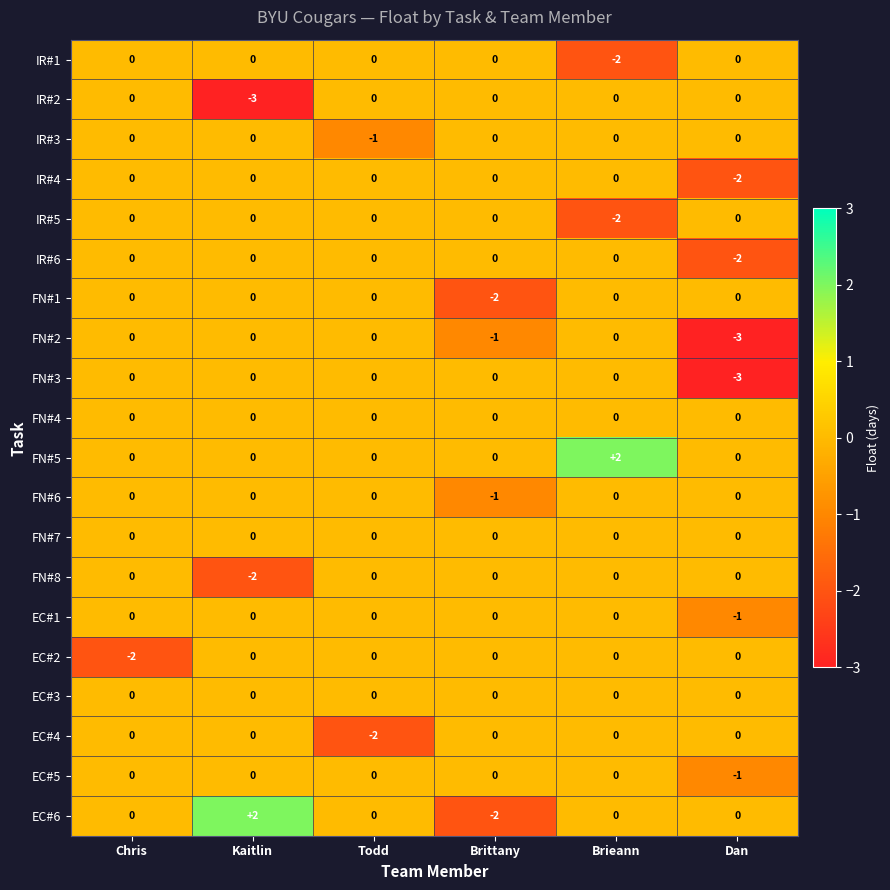

Which series has the widest spread of values?

EC#6